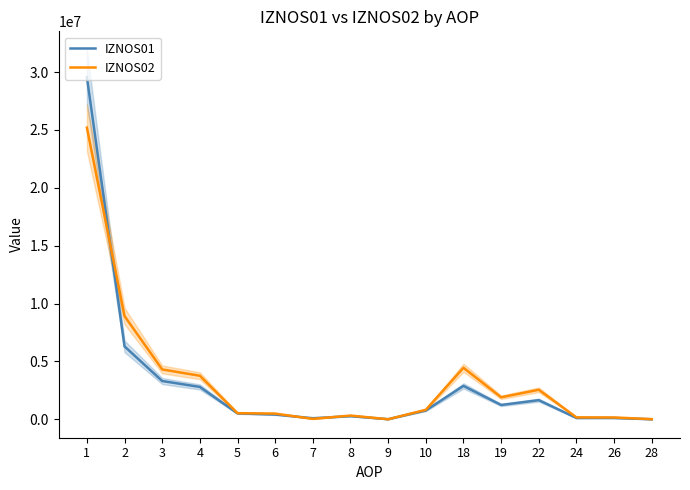

What is the sum of all IZNOS01 values?

49955596.0